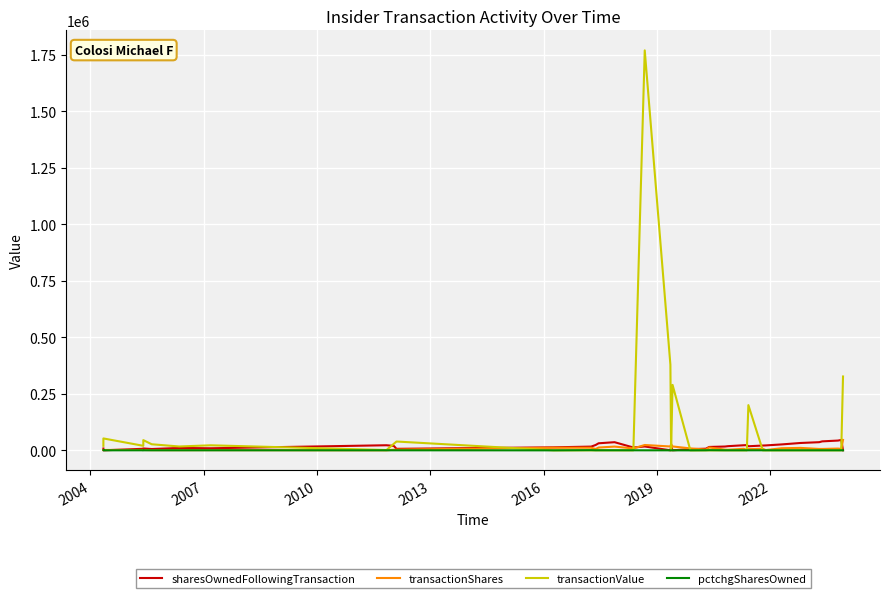

Is the value of sharesOwnedFollowingTransaction at 2016 greater than the value of pctchgSharesOwned at 22?

Yes